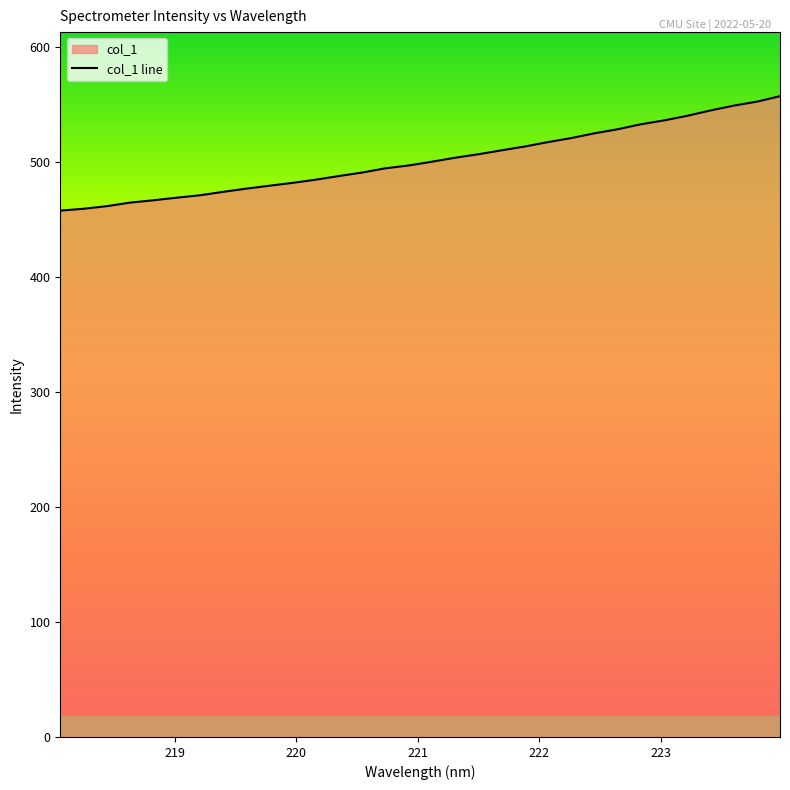

What is the minimum value shown in the chart?

457.5